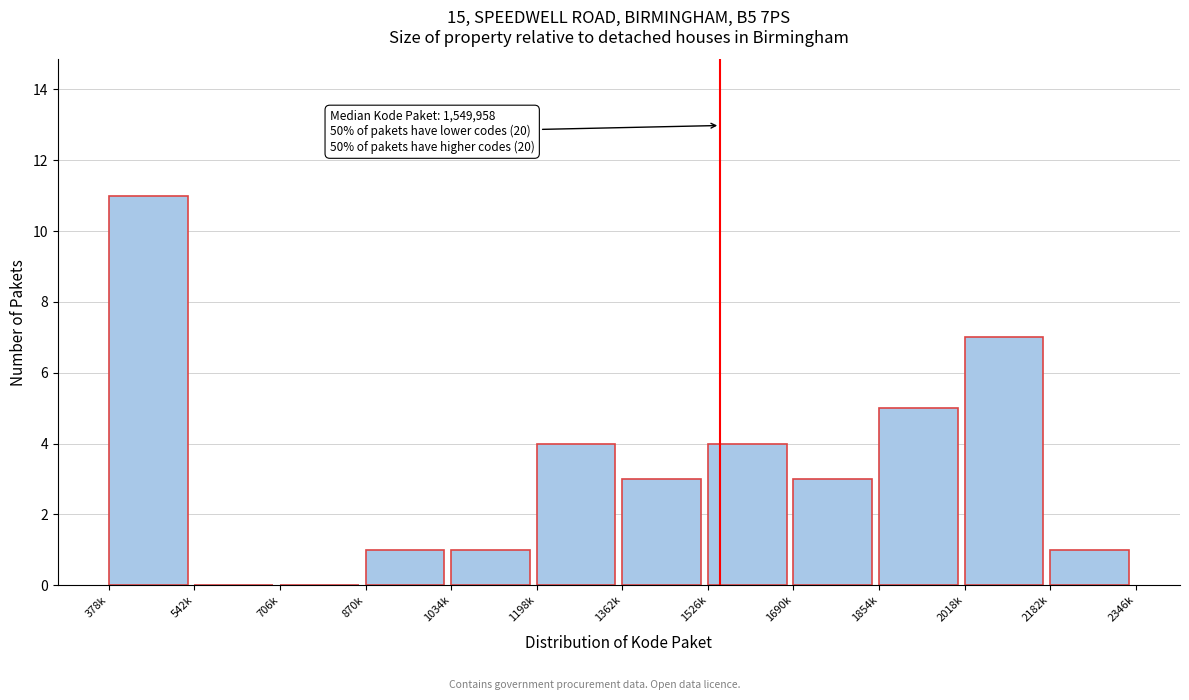

Reading right to left, transcribe all the data shown in this chart.

2182k=1	2018k=7	1854k=5	1690k=3	1526k=4	1362k=3	1198k=4	1034k=1	870k=1	706k=0	542k=0	378k=11